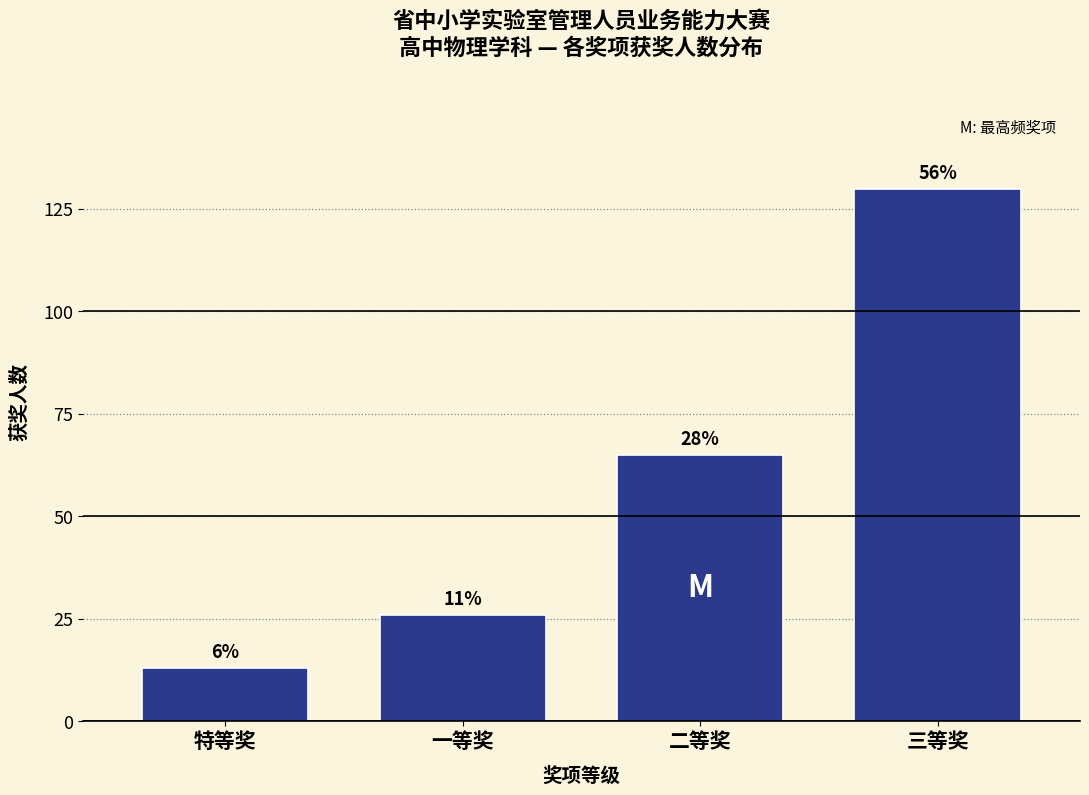

How many bars are there in total?

4